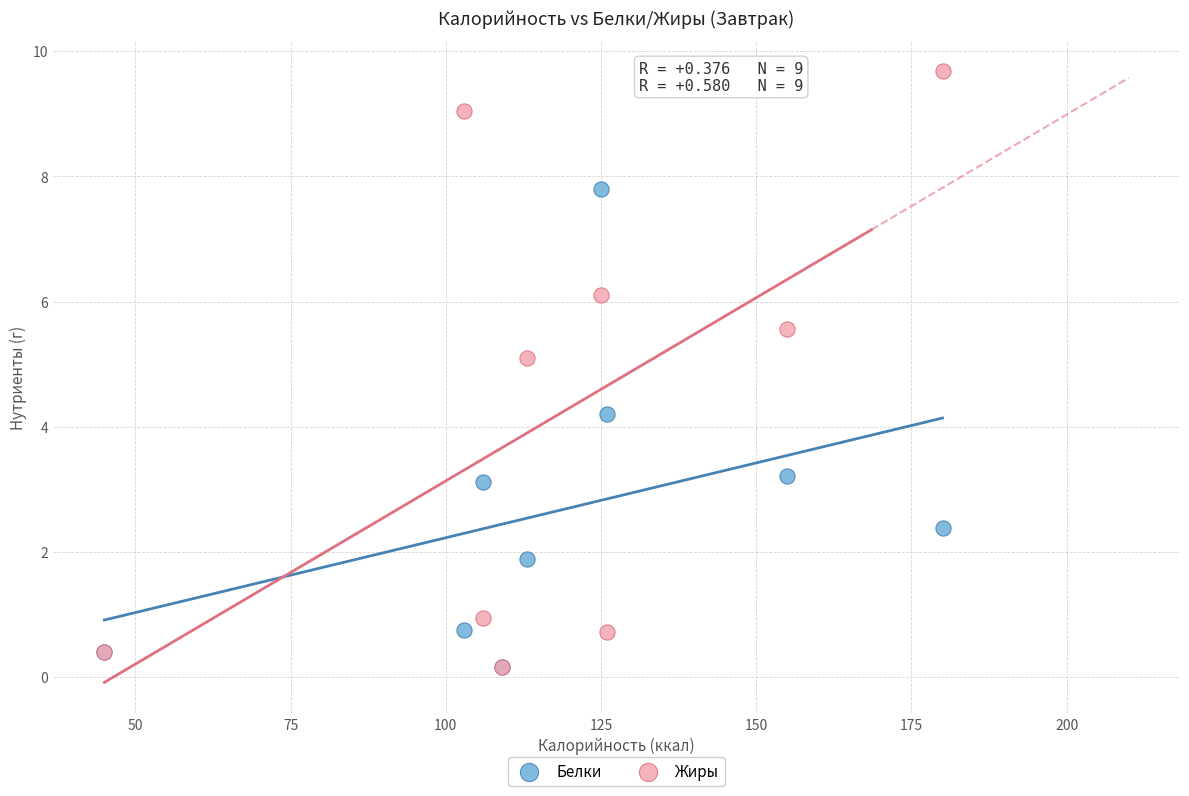

In the Жиры series, what Y value is closest to 4?

5.1